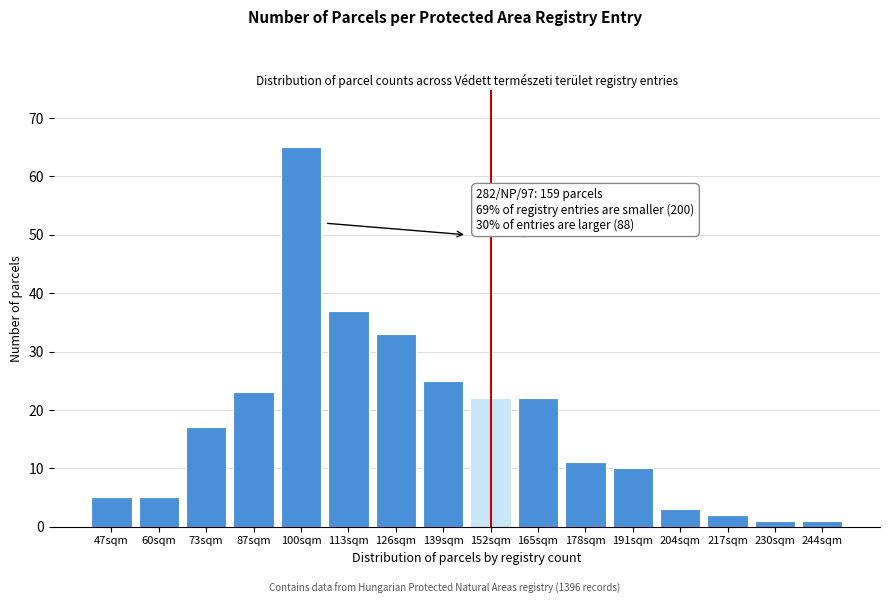

Reading left to right, list all the values displayed in this chart.

5	5	17	23	65	37	33	25	22	22	11	10	3	2	1	1